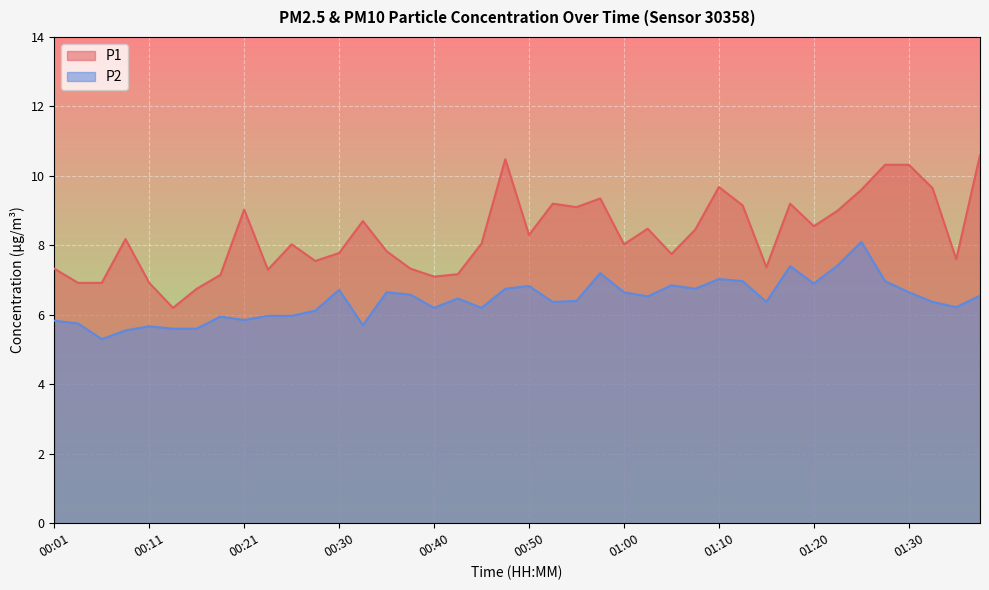

How many data points in P1 are less than 8?

17